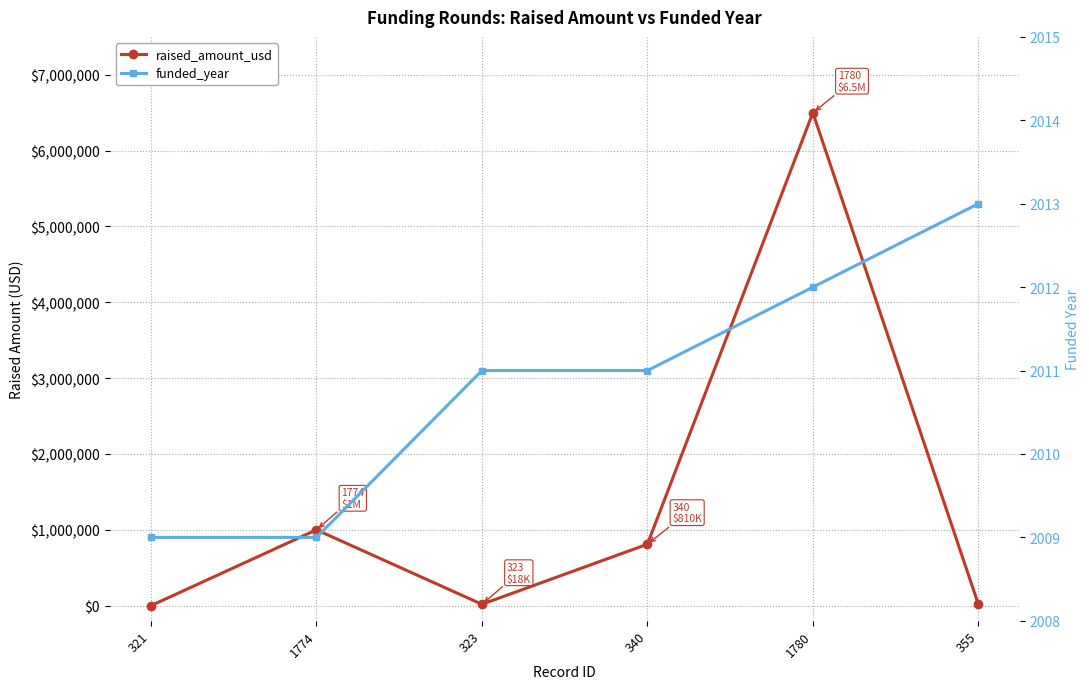

What position from the left is 1774?

2